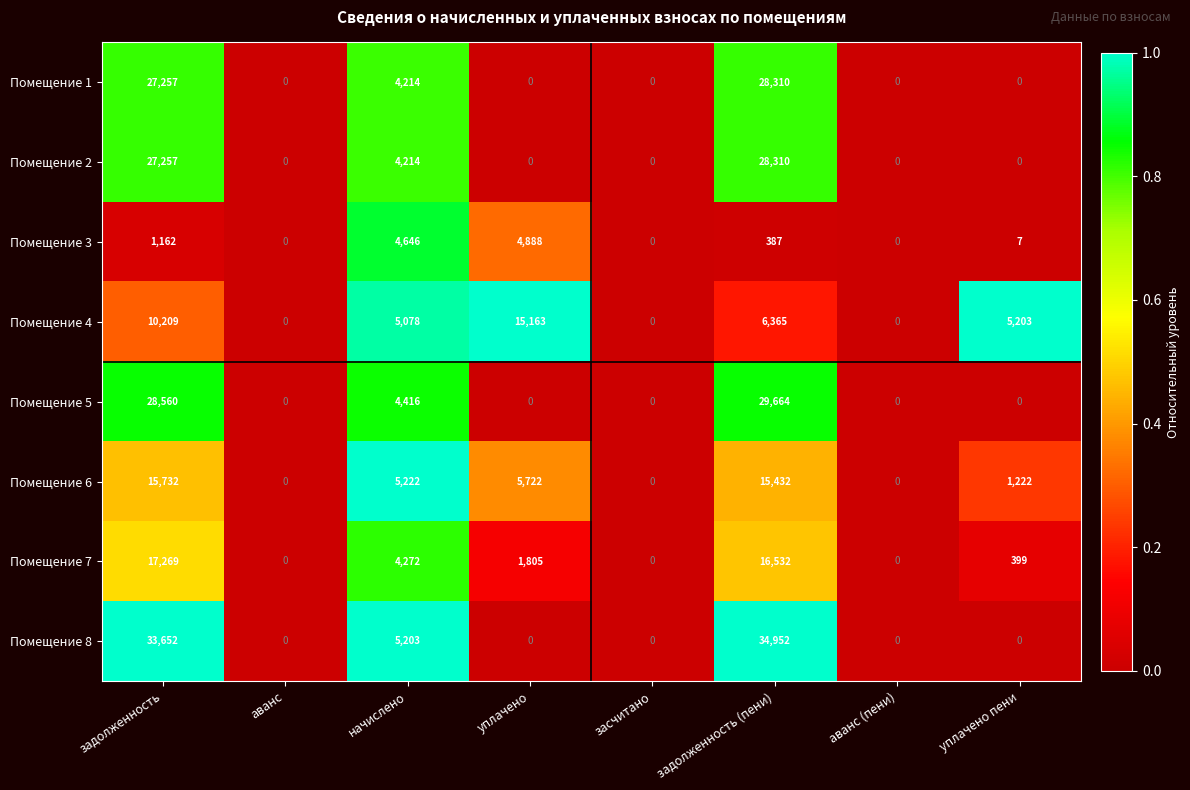

Between засчитано and задолженность (пени), which series saw the biggest shift?

Помещение 8